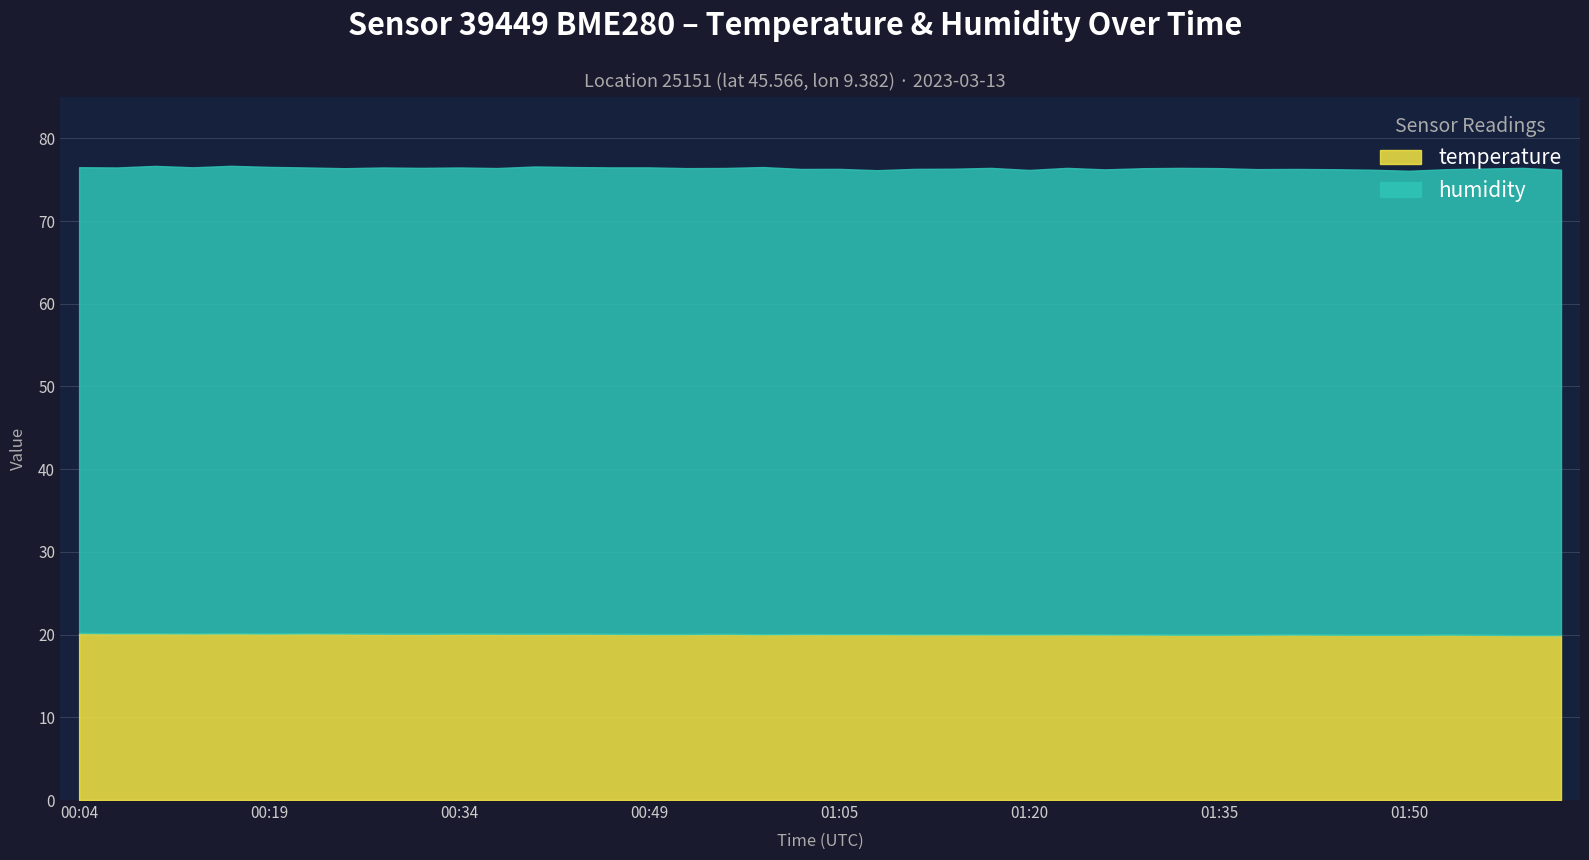

Rank the series by their average value, from highest to lowest.

humidity, temperature